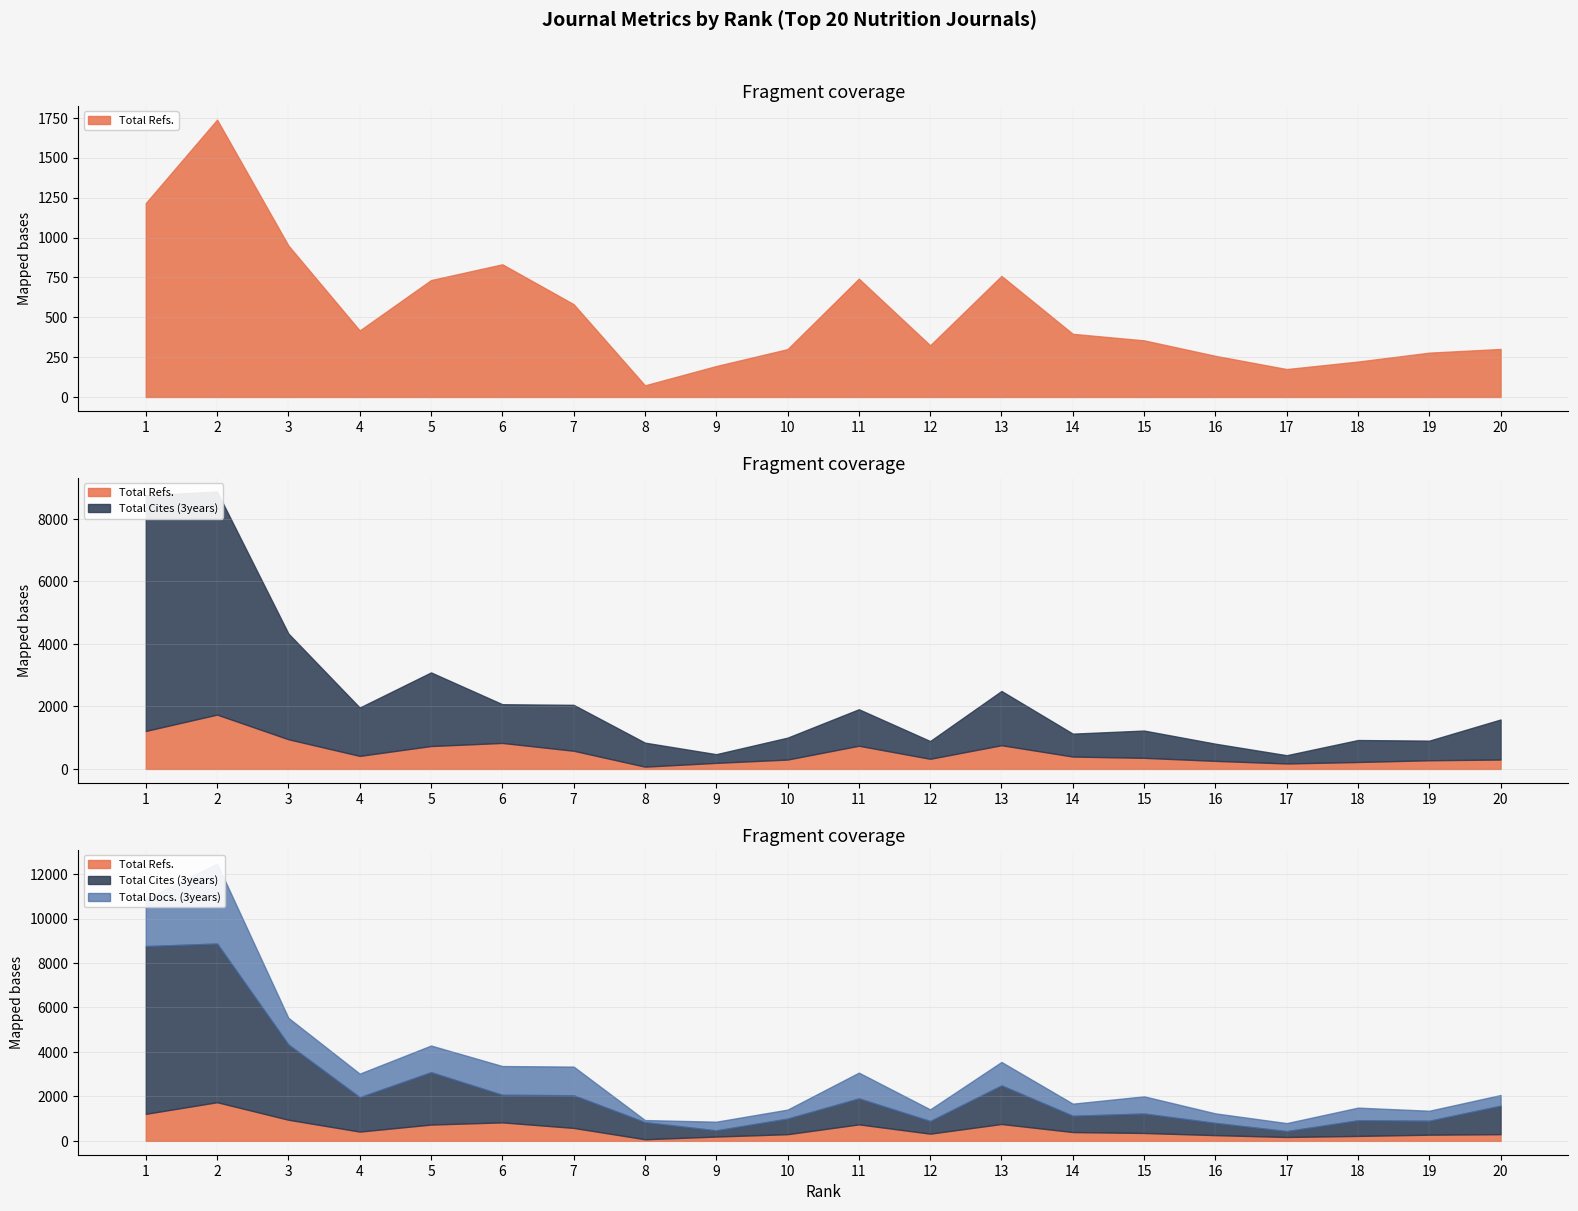

True or false: Total Cites (3years) and Total Docs. (3years) intersect in this chart.

False